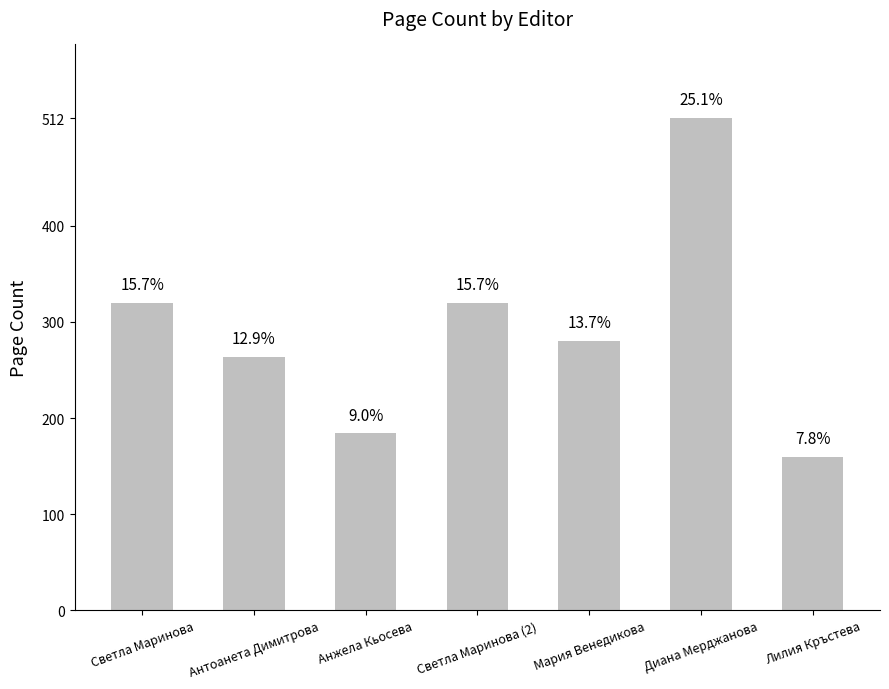

Read the value at Светла Маринова.

320